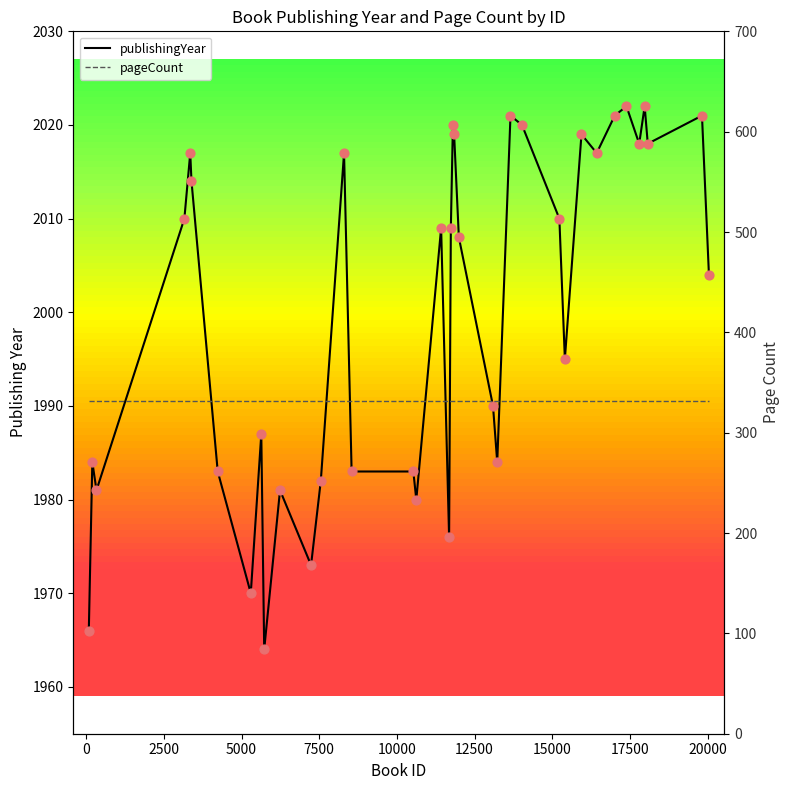

What are all the series names shown in the legend?

publishingYear, pageCount